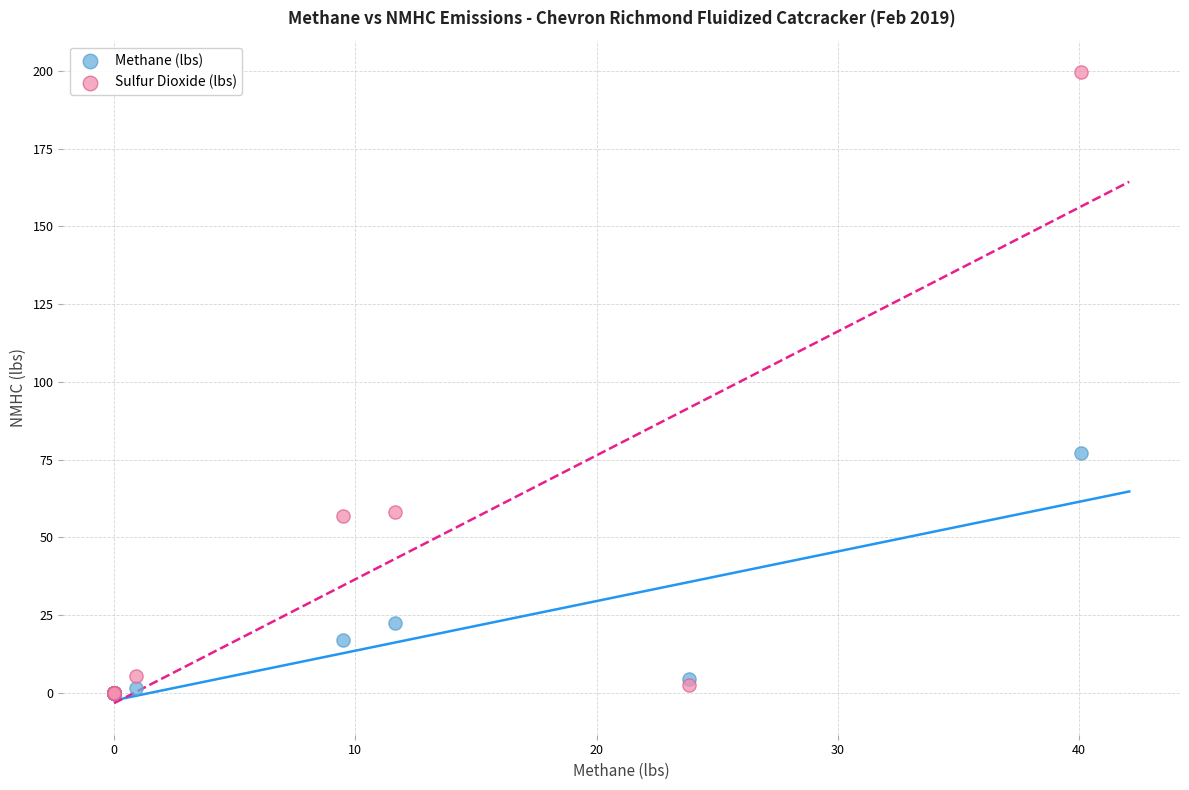

In the Methane (lbs) series, what Y value is closest to 38?

22.5